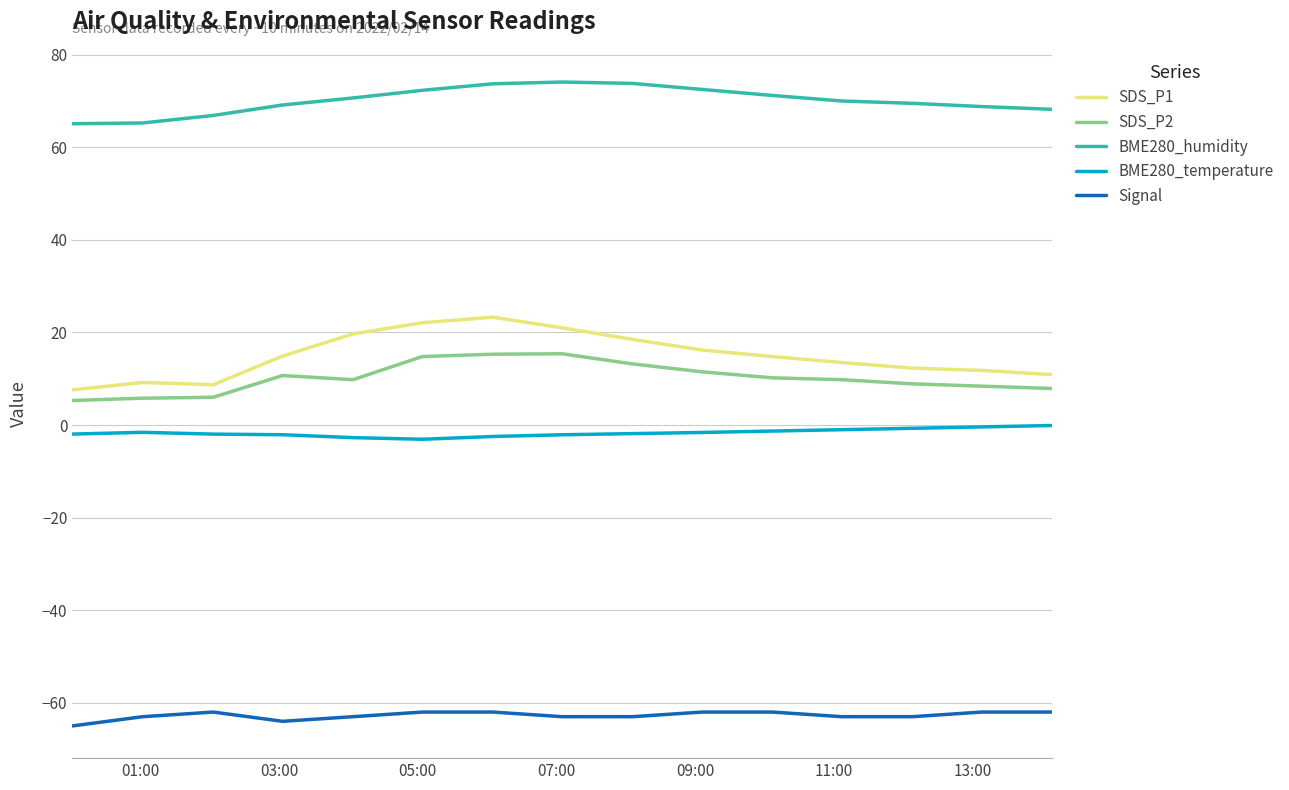

What is the highest value of the BME280_humidity series?

74.1